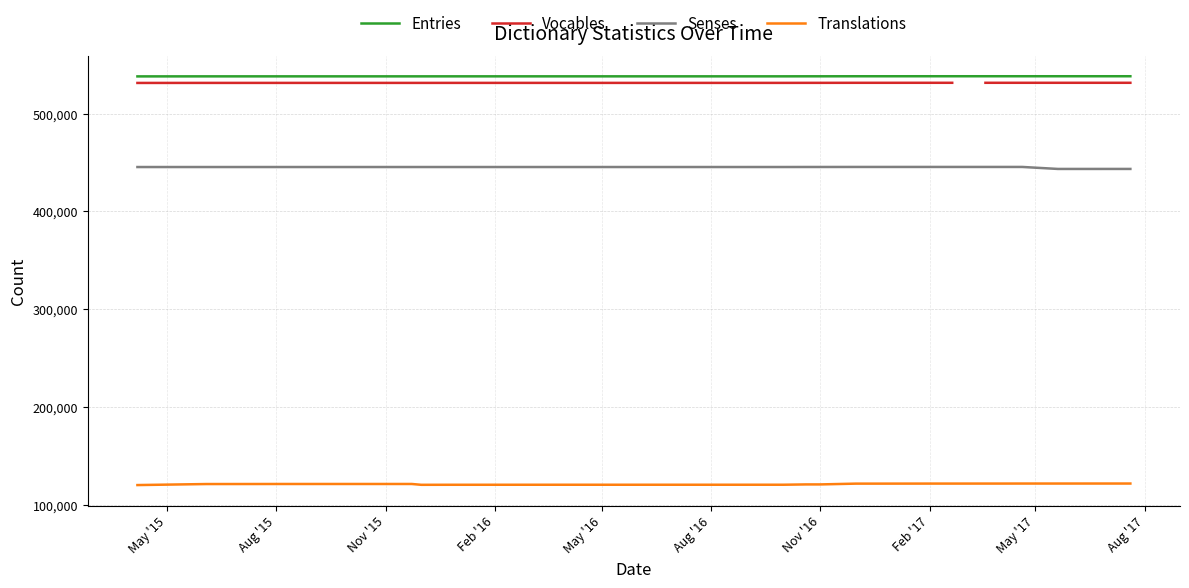

What is the highest value of the Translations series?

121606